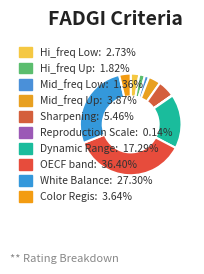

Which slice is the smallest?

Reproduction Scale